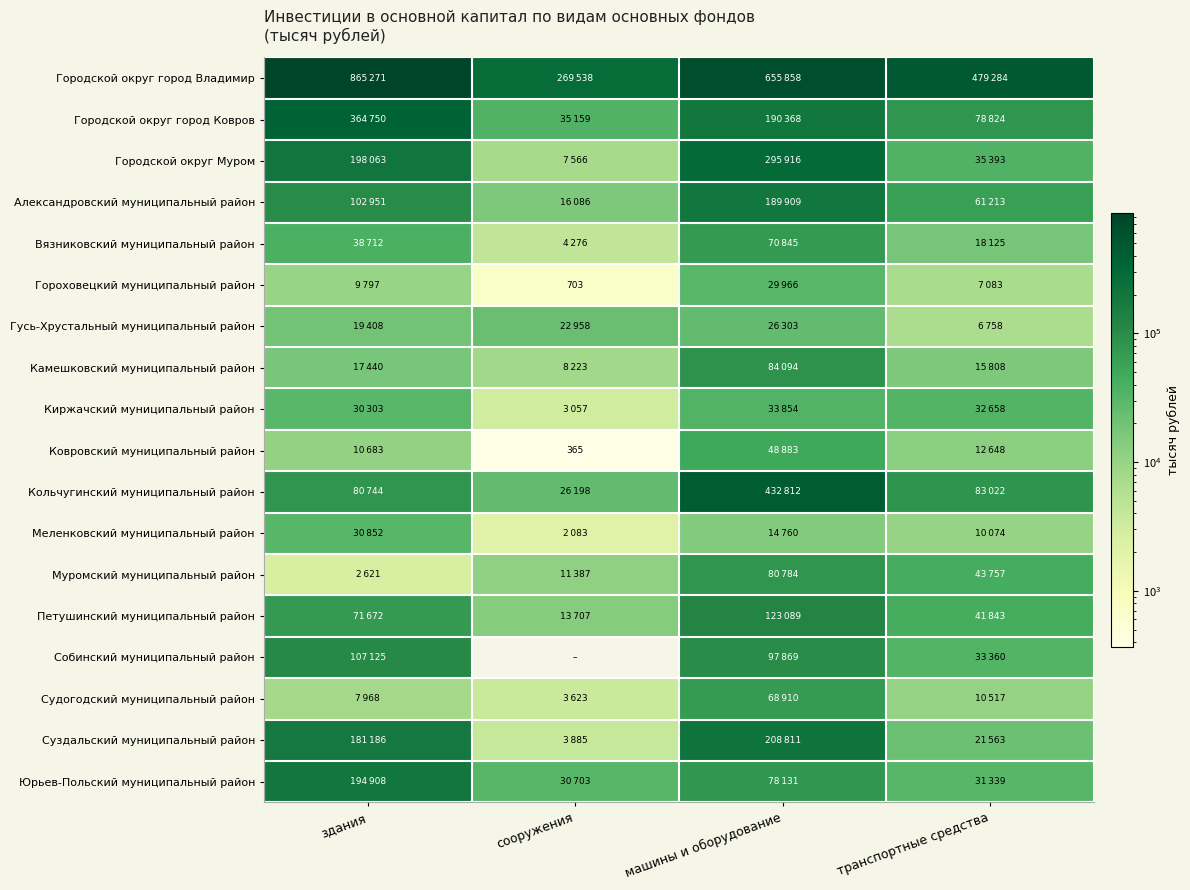

At машины и оборудование, list the series in order from smallest to largest.

Меленковский муниципальный район, Гусь-Хрустальный муниципальный район, Гороховецкий муниципальный район, Киржачский муниципальный район, Ковровский муниципальный район, Судогодский муниципальный район, Вязниковский муниципальный район, Юрьев-Польский муниципальный район, Муромский муниципальный район, Камешковский муниципальный район, Собинский муниципальный район, Петушинский муниципальный район, Александровский муниципальный район, Городской округ город Ковров, Суздальский муниципальный район, Городской округ Муром, Кольчугинский муниципальный район, Городской округ город Владимир